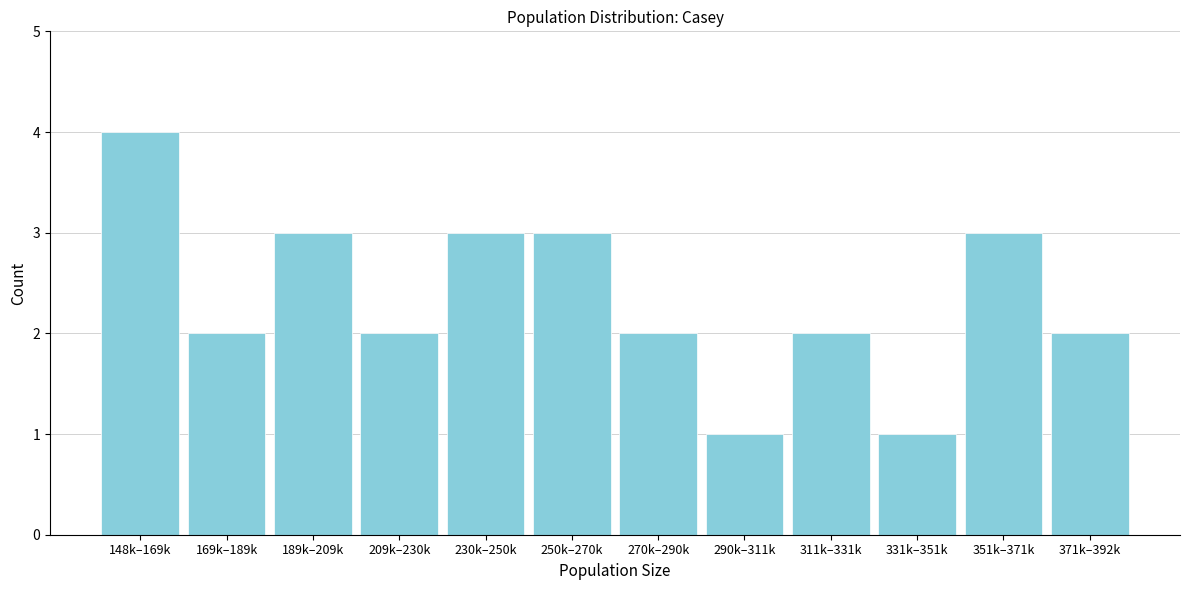

Reading left to right, extract all data points from this chart.

148k–169k=4	169k–189k=2	189k–209k=3	209k–230k=2	230k–250k=3	250k–270k=3	270k–290k=2	290k–311k=1	311k–331k=2	331k–351k=1	351k–371k=3	371k–392k=2